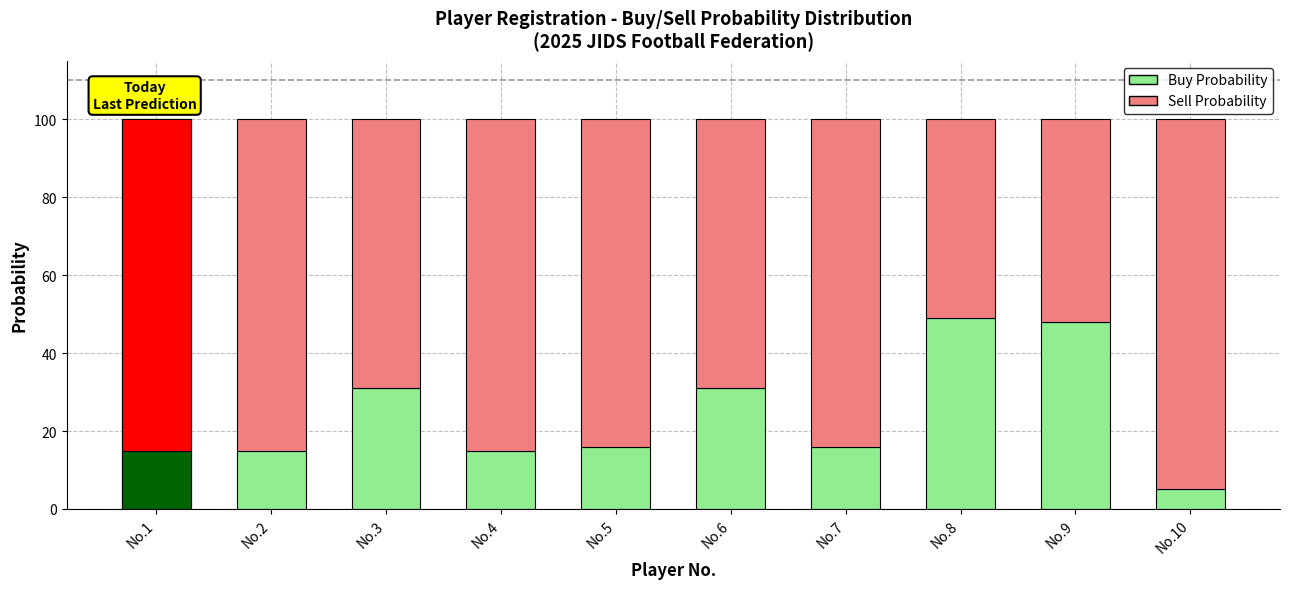

Are the bars horizontal?

No